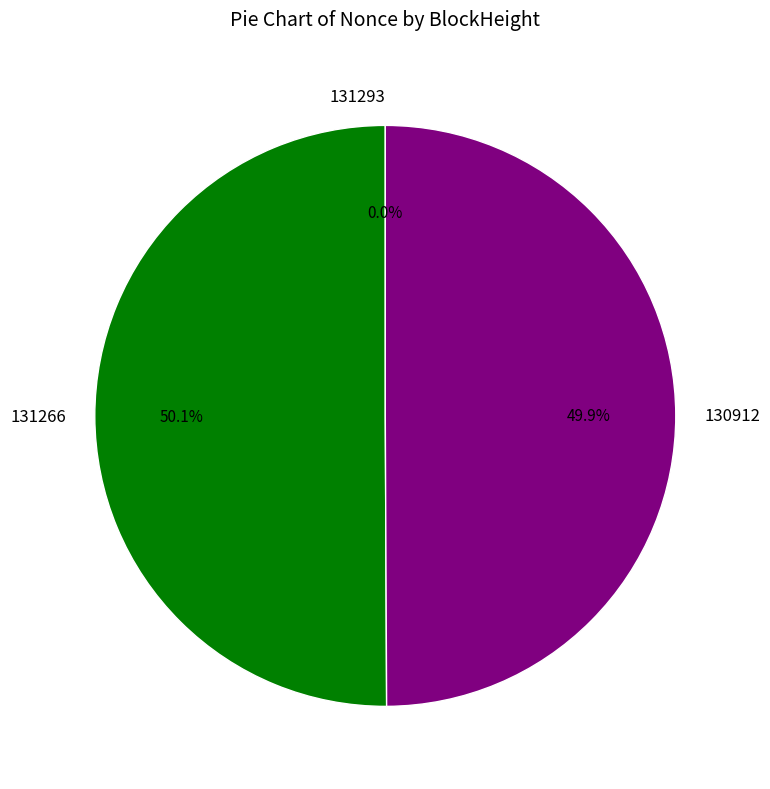

Is the sum of 131266 and 130912 greater than half?

Yes